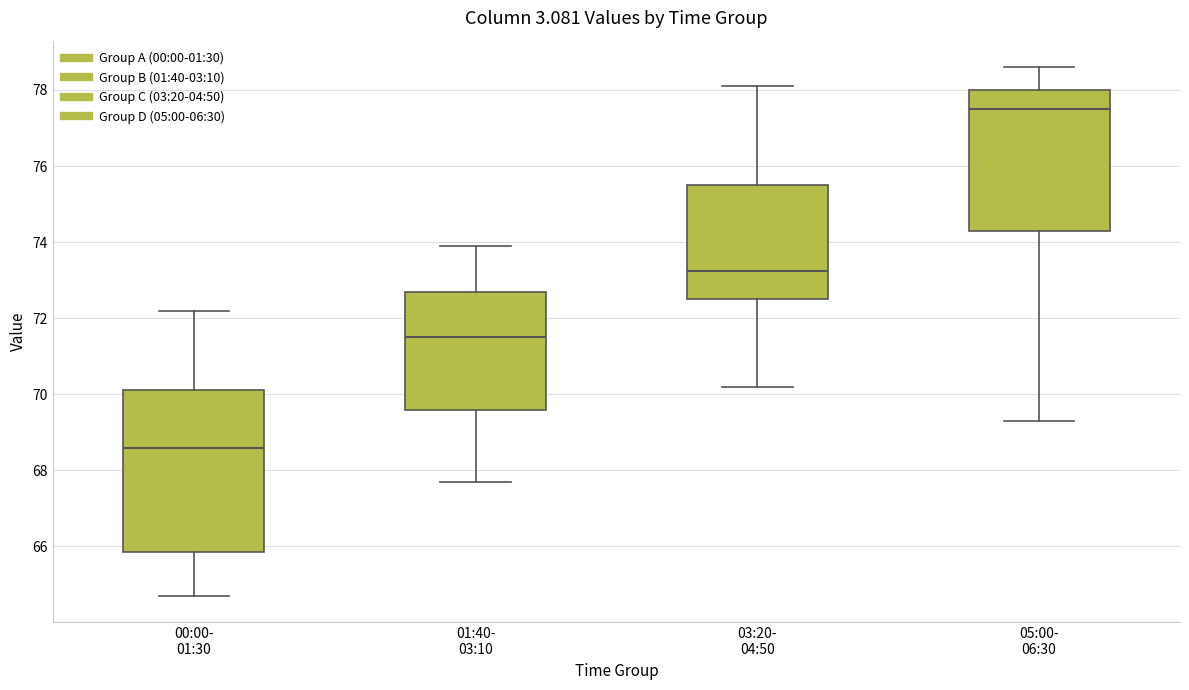

Reading left to right, transcribe this box plot: for each box, give where its median line is, the range the box spans, and where its two whiskers end, as read against the y-axis. The values are not printed on the chart, so give them approximately, as read against the axis.

00:00- 01:30: median 68.6, box 65.8 to 70.2, whiskers 64.8 to 72.2
01:40- 03:10: median 71.6, box 69.6 to 72.8, whiskers 67.8 to 74.0
03:20- 04:50: median 73.2, box 72.6 to 75.6, whiskers 70.2 to 78.2
05:00- 06:30: median 77.6, box 74.4 to 78.0, whiskers 69.4 to 78.6